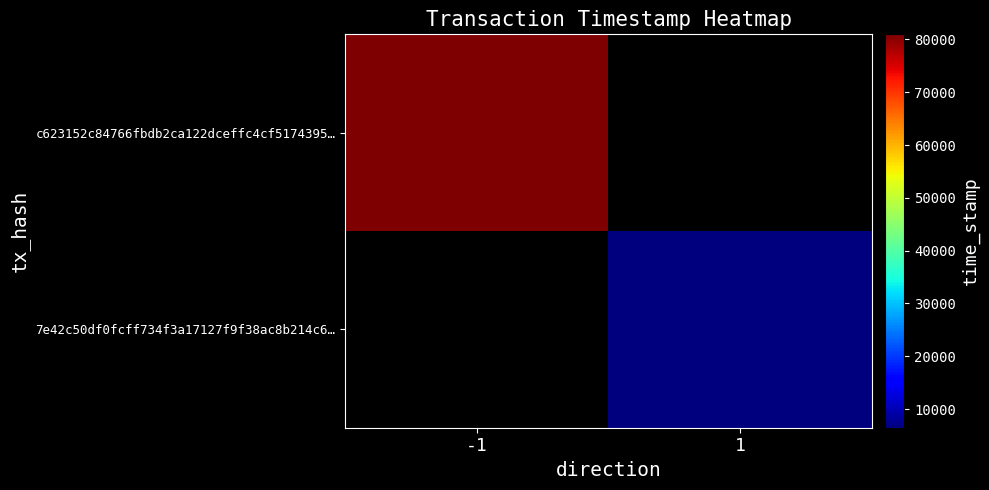

Read the c623152c84766fbdb2ca122dceffc4cf5174395… value at -1.

1621880967.0